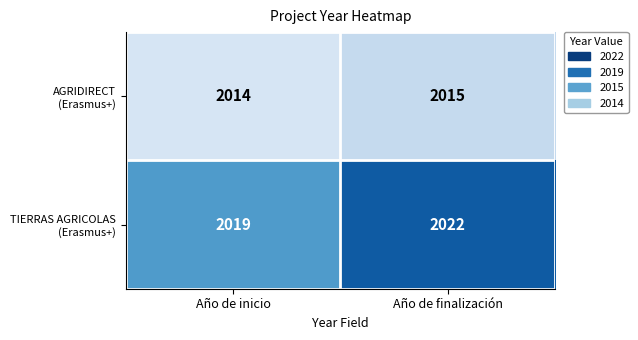

Which label corresponds to the largest value in the chart?

Año de finalización